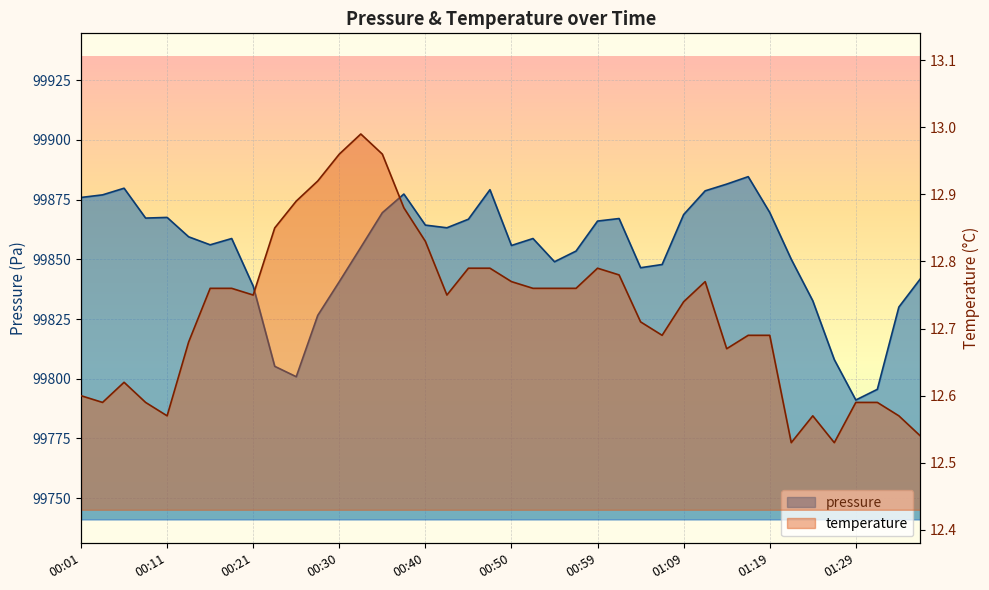

How many data points in pressure are above 99858?

21